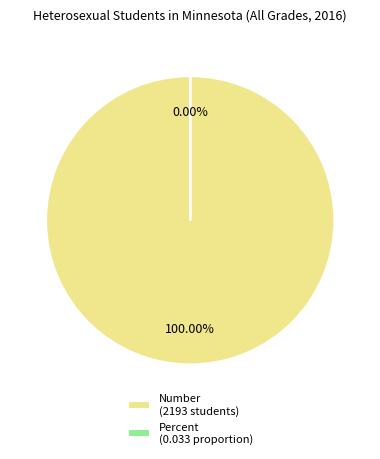

Count the number of slices in the pie.

2